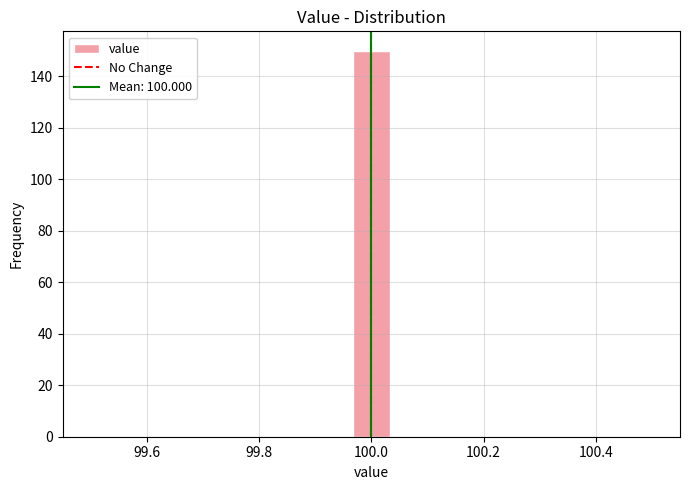

Around what value on the x-axis is the tallest bar? Give the approximate position of its centre, as read against the axis.

100.00